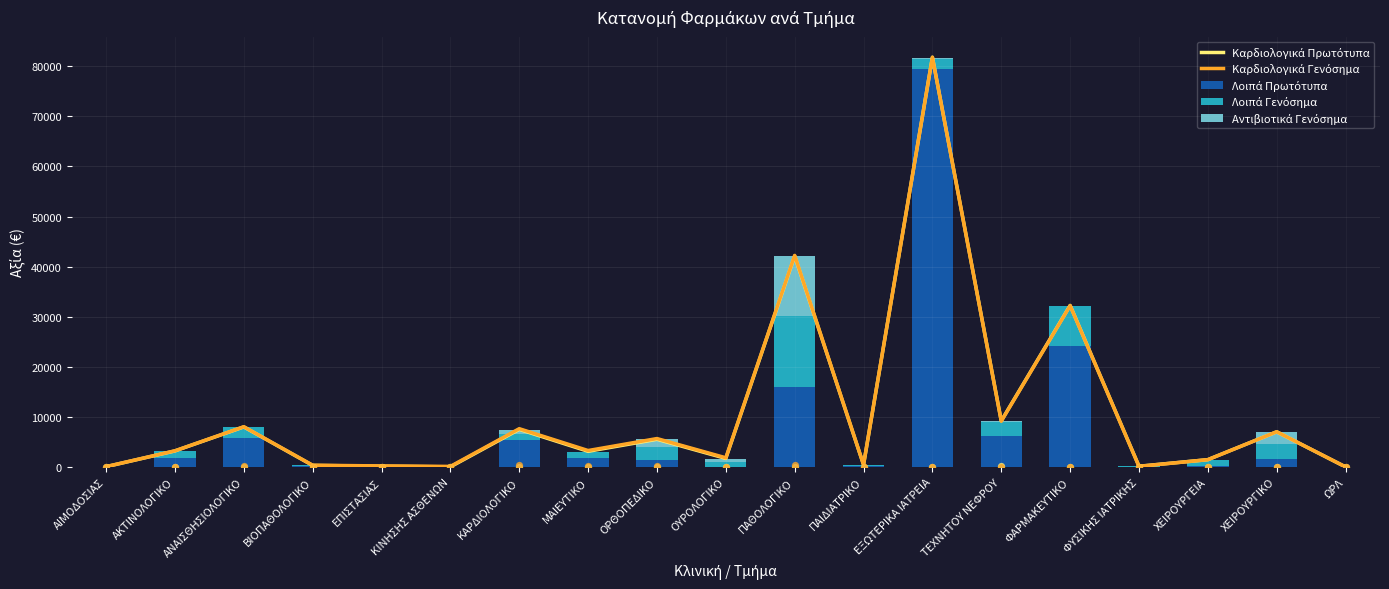

At how many categories does at least one series exceed 35505?

2